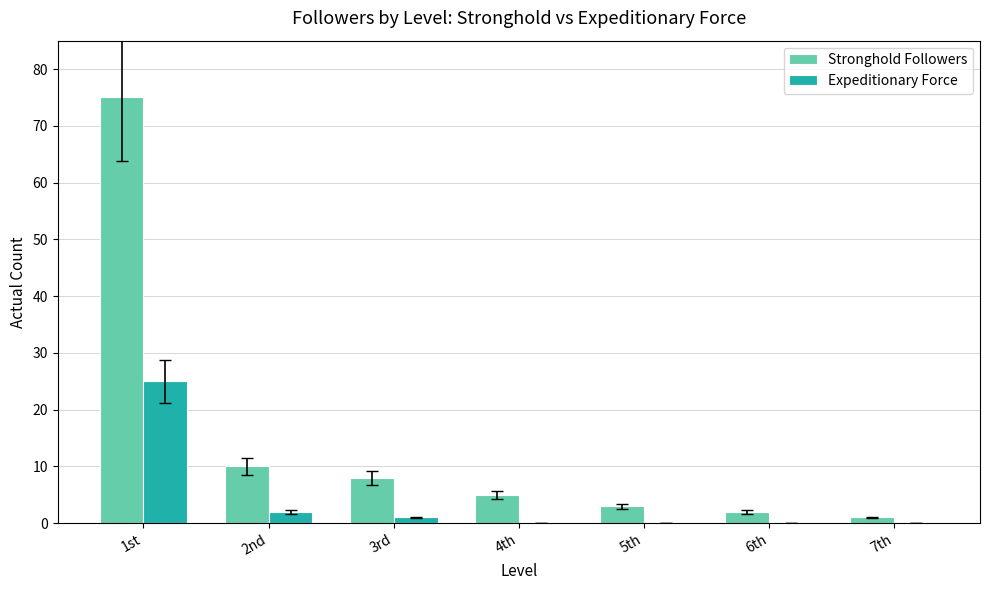

Reading left to right, list all the values displayed in this chart.

Stronghold Followers: 1st=75	2nd=10	3rd=8	4th=5	5th=3	6th=2	7th=1
Expeditionary Force: 1st=25	2nd=2	3rd=1	4th=0	5th=0	6th=0	7th=0